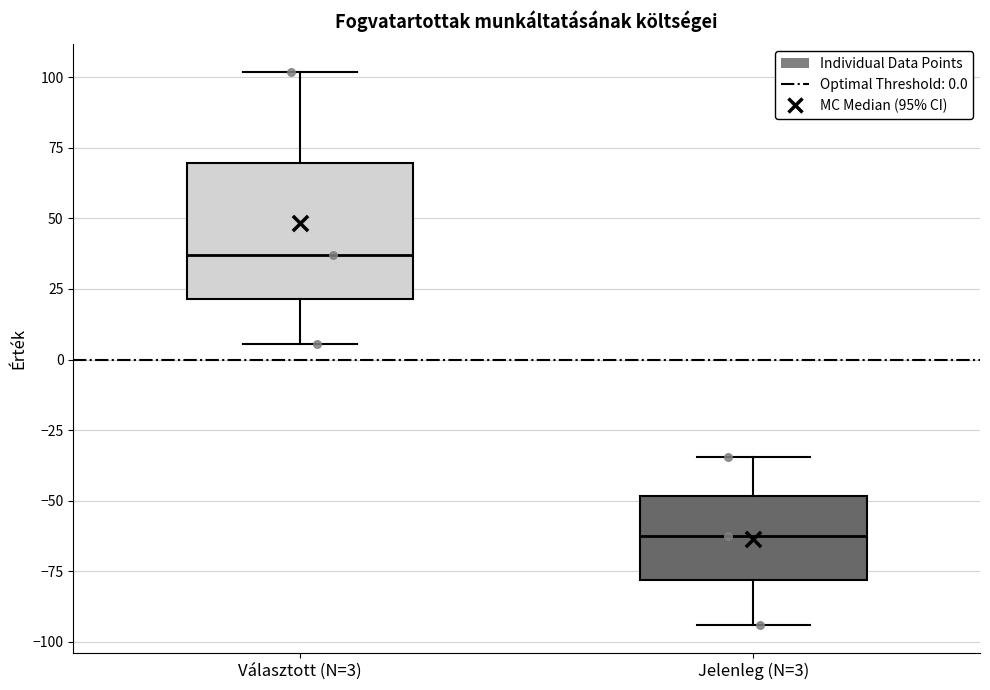

Which box has the lowest median line?

Jelenleg (N=3)